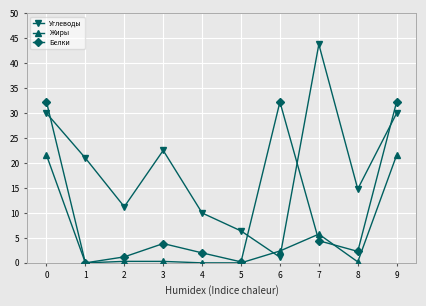

At 0, list the series in order from largest to smallest.

Белки, Углеводы, Жиры